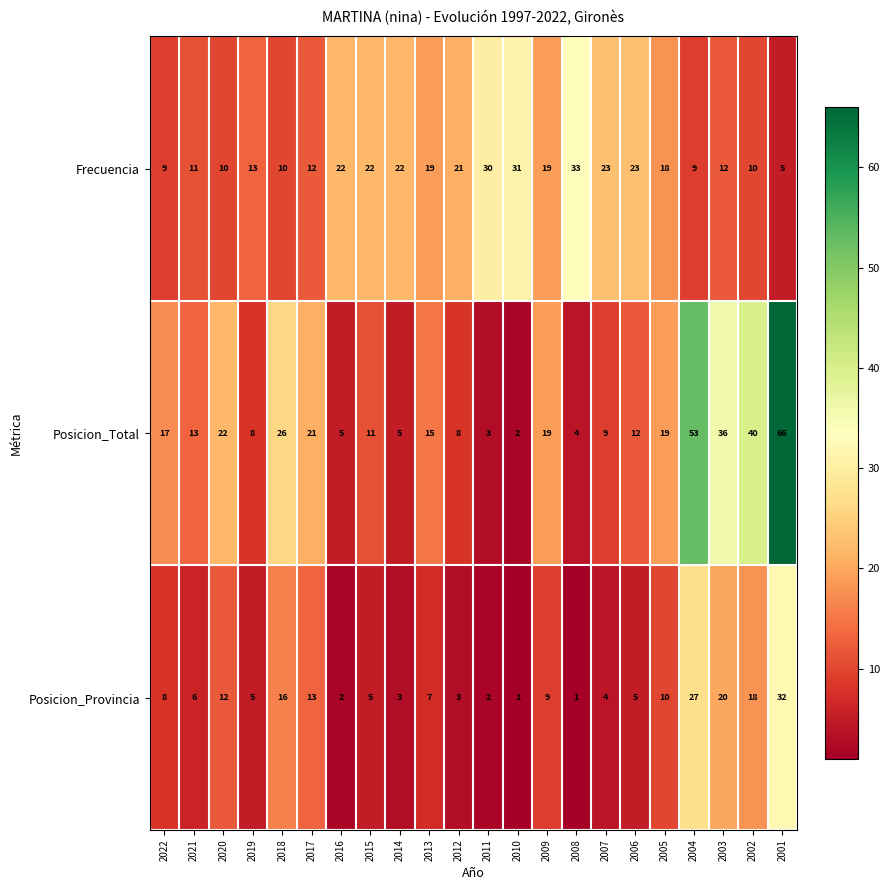

How many distinct data groups are displayed?

3